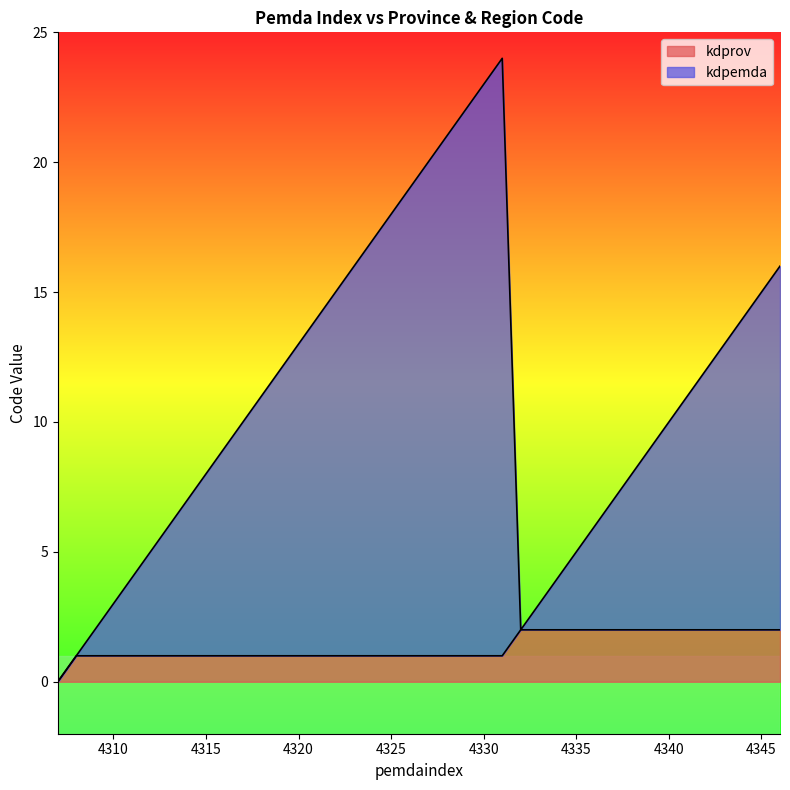

Is the value of kdprov at 4322 greater than the value of kdpemda at 4330?

No